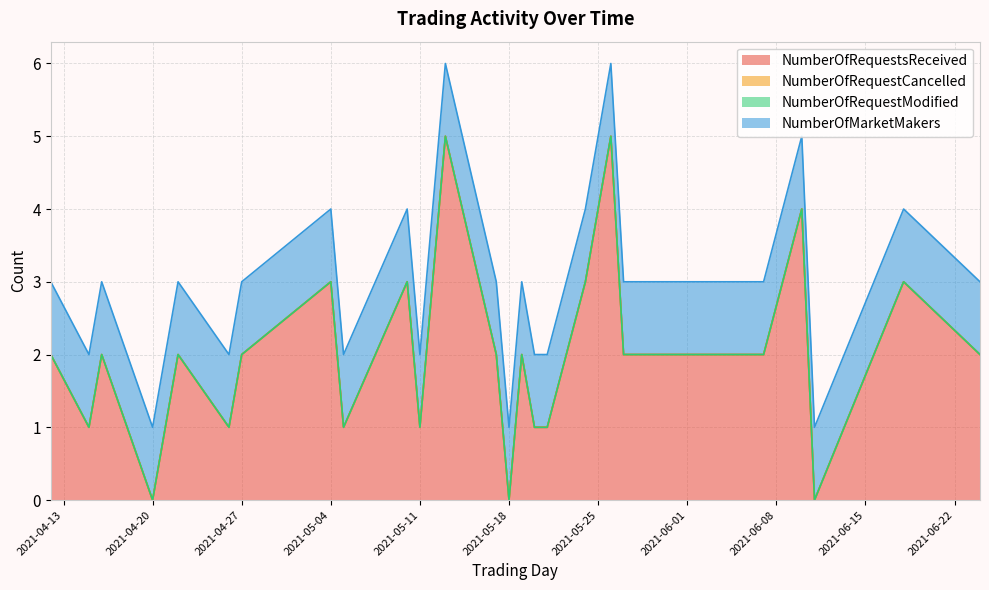

Between 2021-05-11 and 2021-06-11, which series saw the biggest shift?

NumberOfRequestsReceived